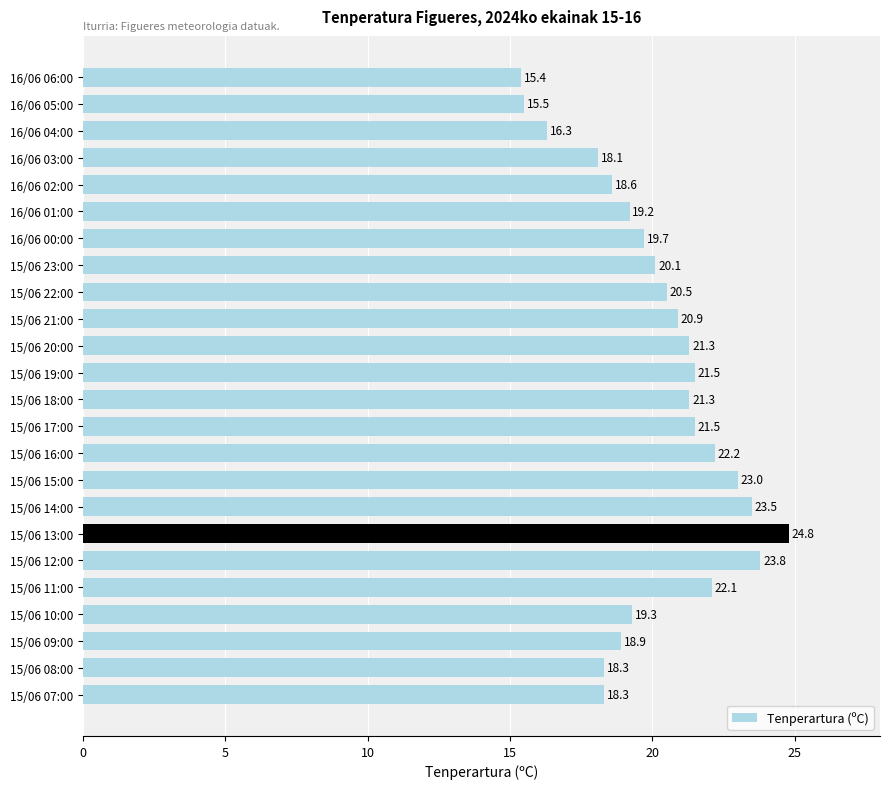

What position from the bottom is 16/06 06:00?

24